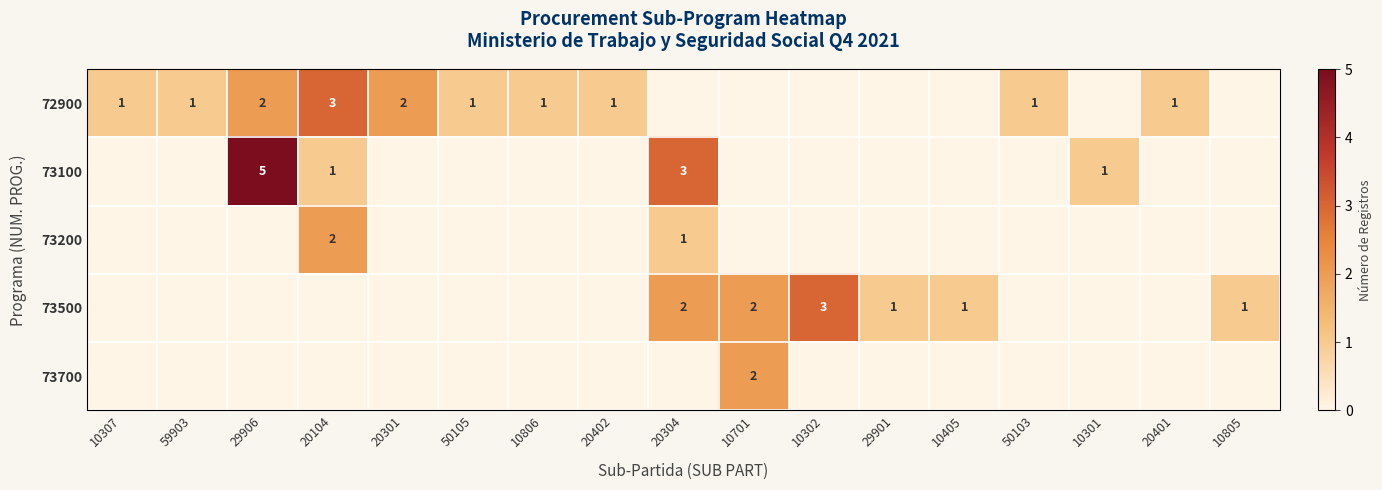

What is the total value across all series at 10307?

1